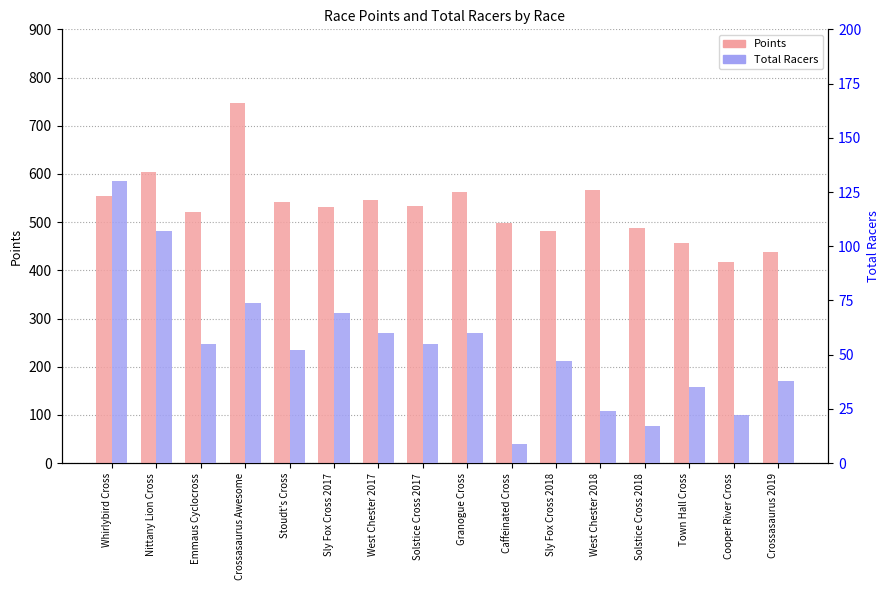

What value does the Points series have at Solstice Cross 2017?

533.5